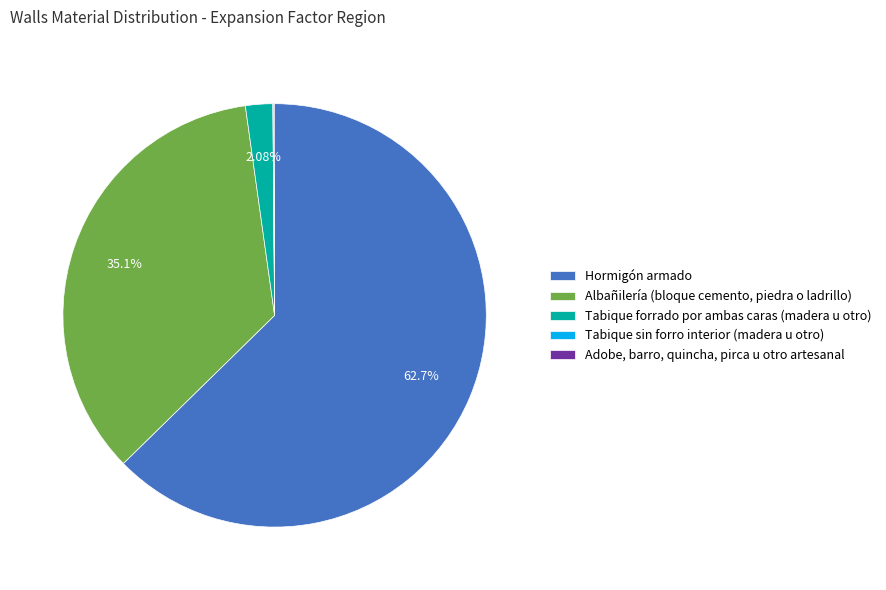

Combined, do Tabique forrado por ambas caras (madera u otro) and Albañilería (bloque cemento, piedra o ladrillo) account for over 50%?

No